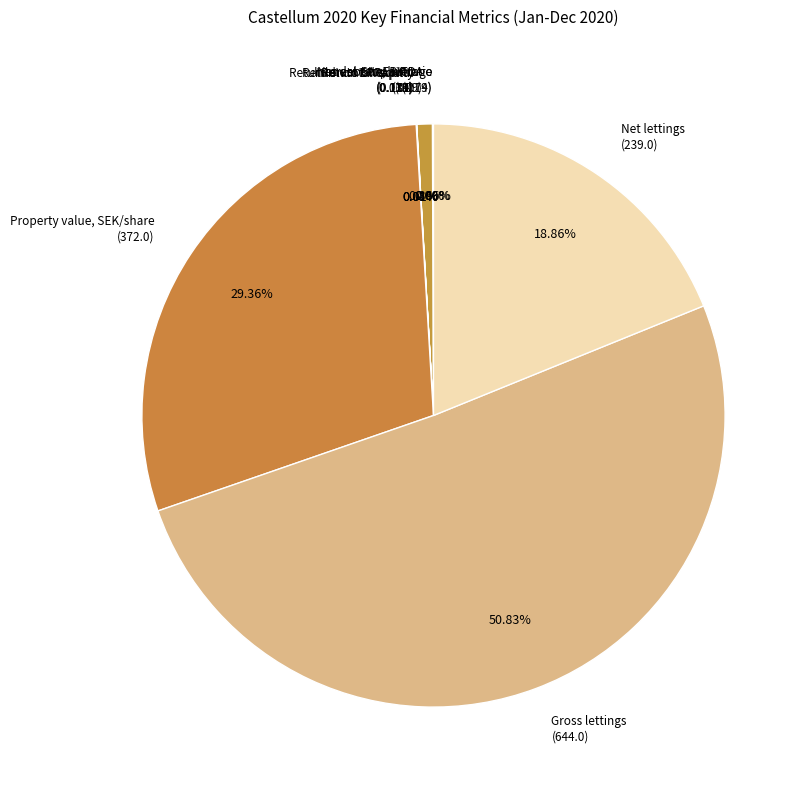

Which category has the biggest portion of the pie?

Gross lettings